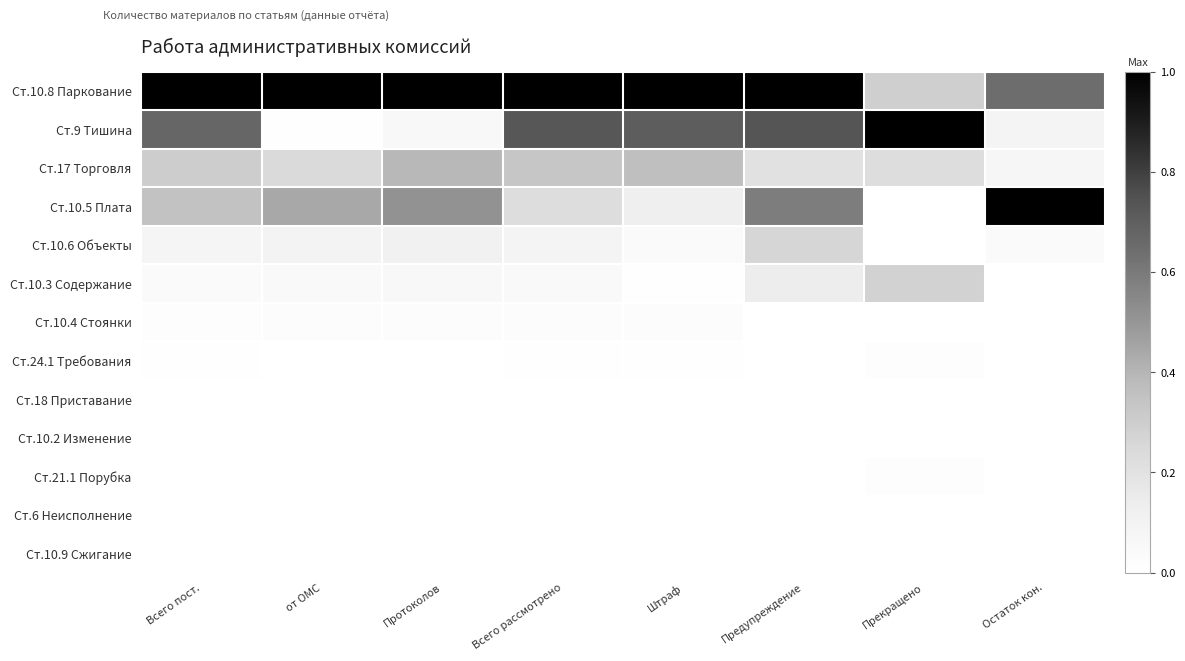

List the series in order of their peak value, lowest first.

Ст.6 Неисполнение, Ст.10.2 Изменение, Ст.18 Приставание, Ст.10.9 Сжигание, Ст.24.1 Требования, Ст.21.1 Порубка, Ст.10.4 Стоянки, Ст.10.6 Объекты, Ст.10.3 Содержание, Ст.17 Торговля, Ст.10.8 Паркование, Ст.9 Тишина, Ст.10.5 Плата